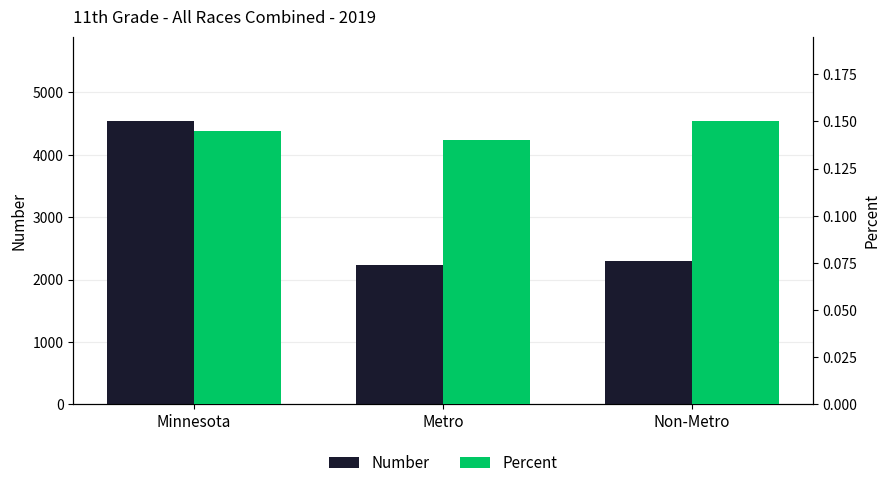

Reading right to left, extract all data points from this chart.

Number: Non-Metro=2305.0	Metro=2228.0	Minnesota=4533.0
Percent: Non-Metro=0.1	Metro=0.1	Minnesota=0.1